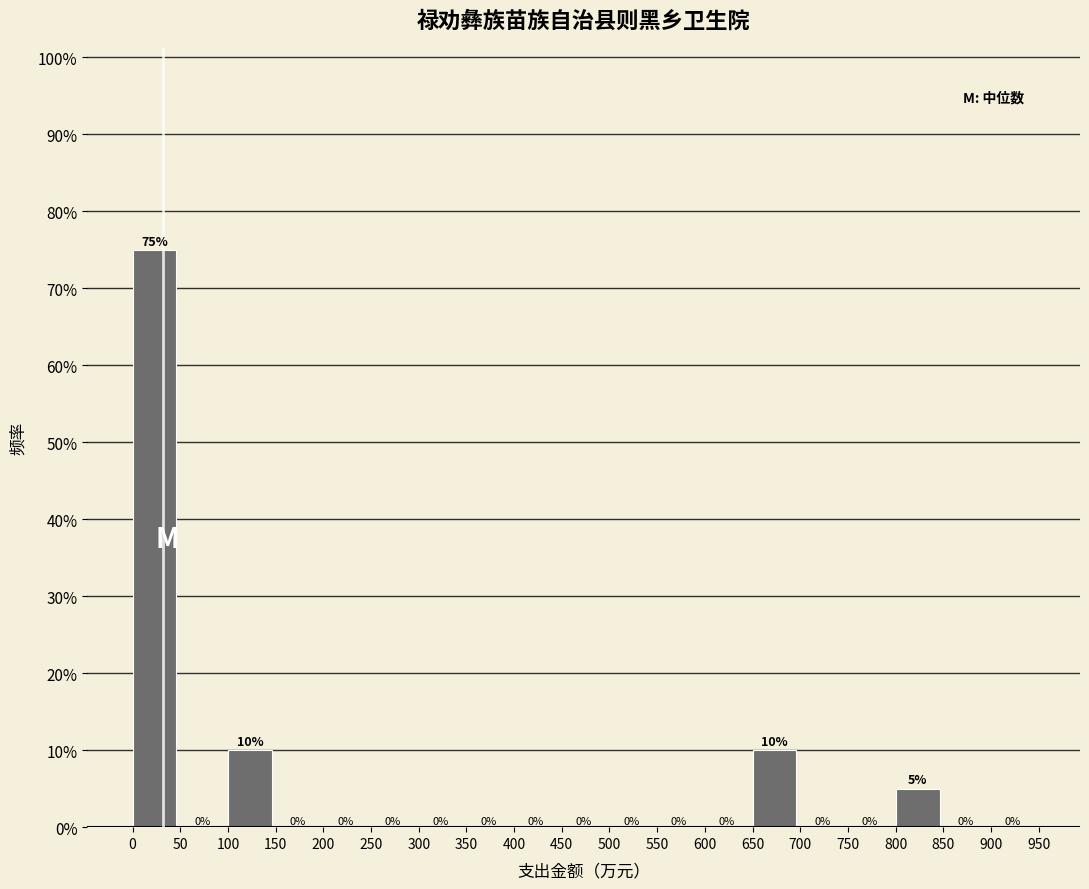

Reading left to right, list every bar in this chart as the range it spans on the x-axis followed by its height.

0 to 50: 75
50 to 100: 0
100 to 150: 10
150 to 200: 0
200 to 250: 0
250 to 300: 0
300 to 350: 0
350 to 400: 0
400 to 450: 0
450 to 500: 0
500 to 550: 0
550 to 600: 0
600 to 650: 0
650 to 700: 10
700 to 750: 0
750 to 800: 0
800 to 850: 5
850 to 900: 0
900 to 950: 0